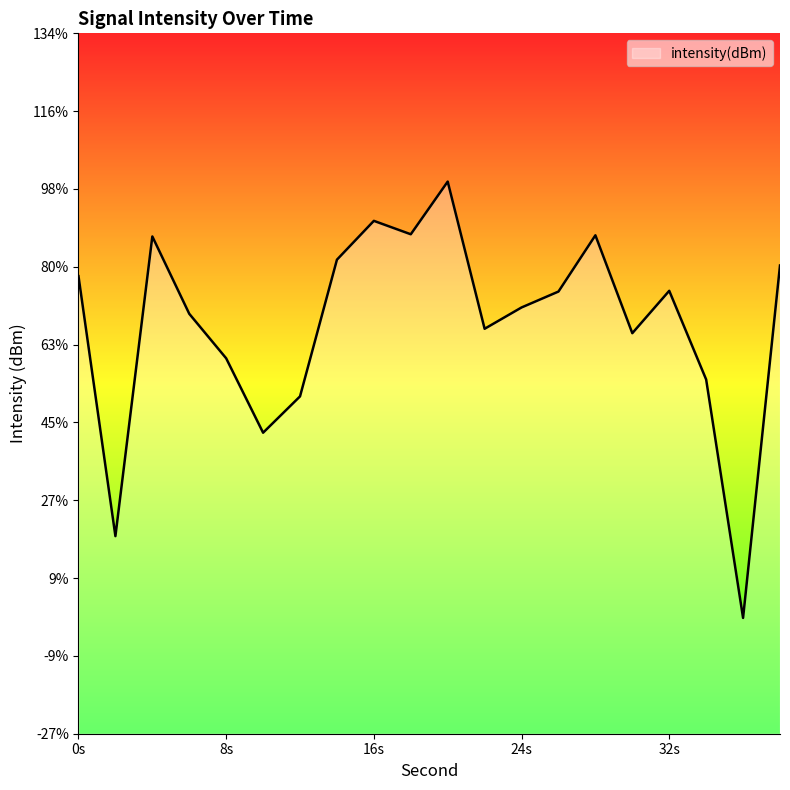

Does the chart display data point markers on the line(s)?

No